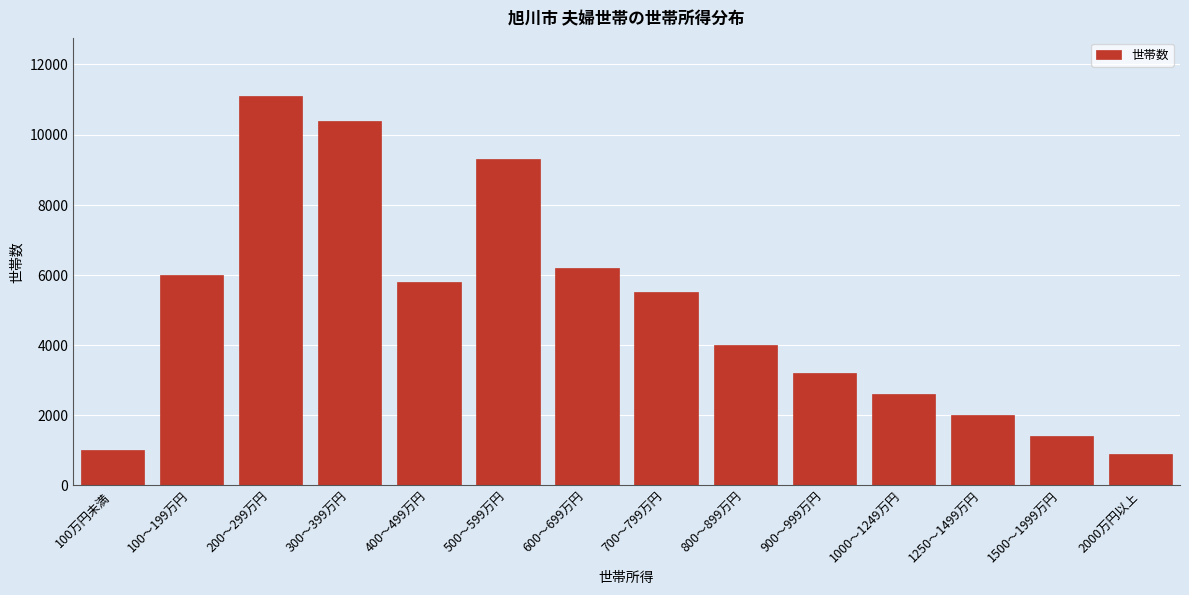

Reading left to right, transcribe all the data shown in this chart.

100万円未満=1000	100～199万円=6000	200～299万円=11100	300～399万円=10400	400～499万円=5800	500～599万円=9300	600～699万円=6200	700～799万円=5500	800～899万円=4000	900～999万円=3200	1000～1249万円=2600	1250～1499万円=2000	1500～1999万円=1400	2000万円以上=900